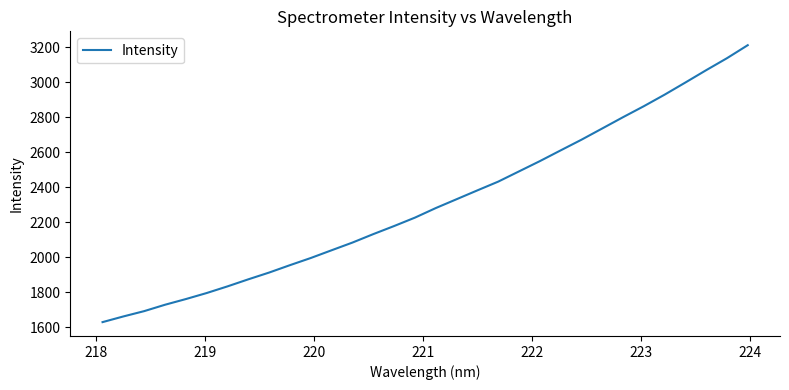

What is the minimum value shown in the chart?

1628.0